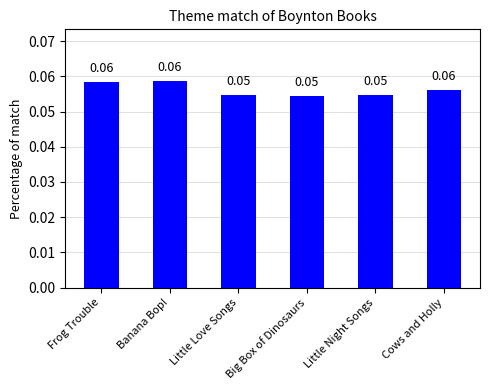

What is the label of the 1st bar from the right?

Cows and Holly